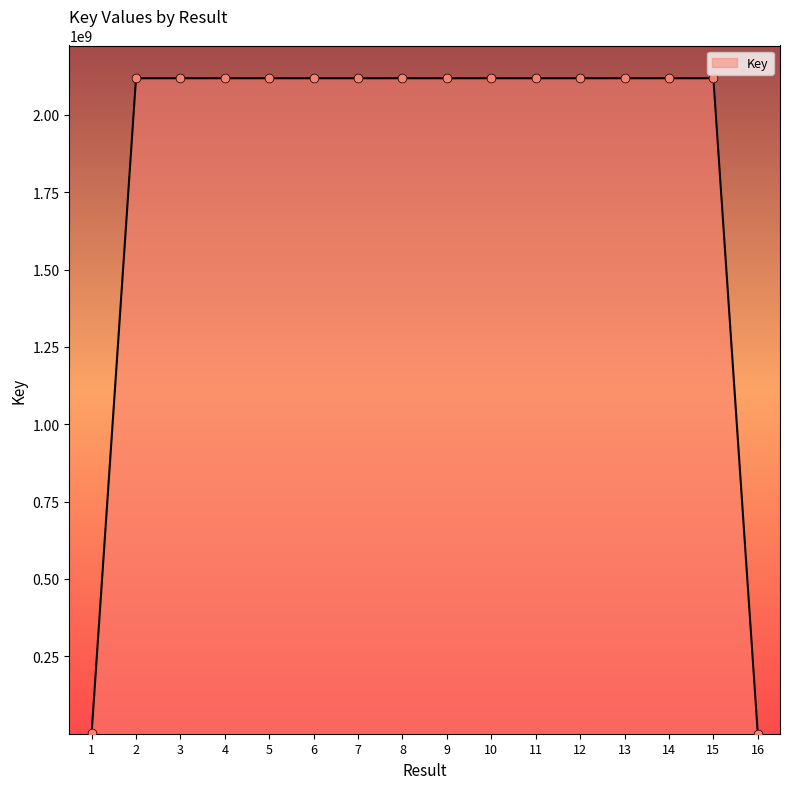

Approximately how many times larger is the value at 2 compared to 14?

1.0